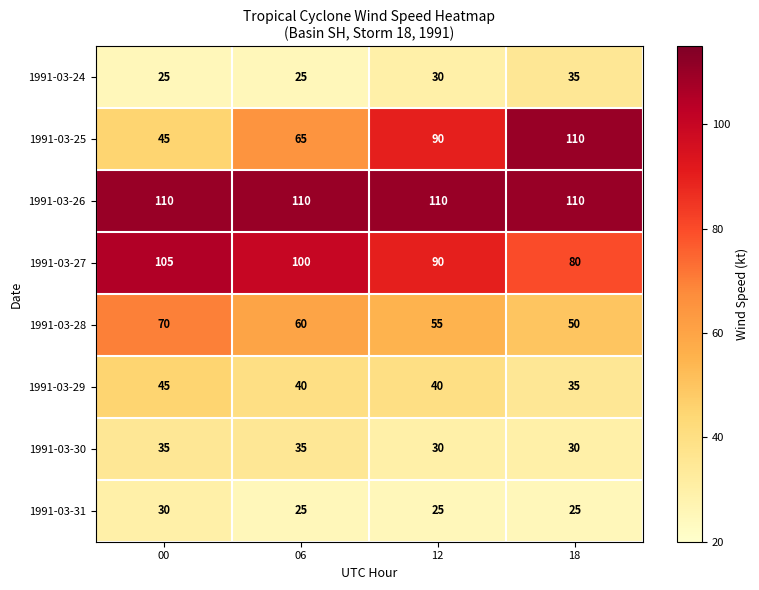

List the labels in order of 1991-03-28 value, largest first.

00, 06, 12, 18